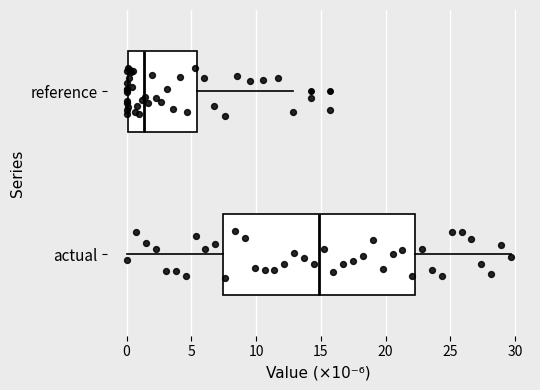

Reading bottom to top, transcribe this box plot: for each box, give where its median line is, the range the box spans, and where its two whiskers end, as read against the x-axis. The values are not printed on the chart, so give them approximately, as read against the axis.

actual: median 15.0, box 7.5 to 22.0, whiskers 0.0 to 29.5
reference: median 1.5, box 0.0 to 5.5, whiskers 0.0 to 13.0